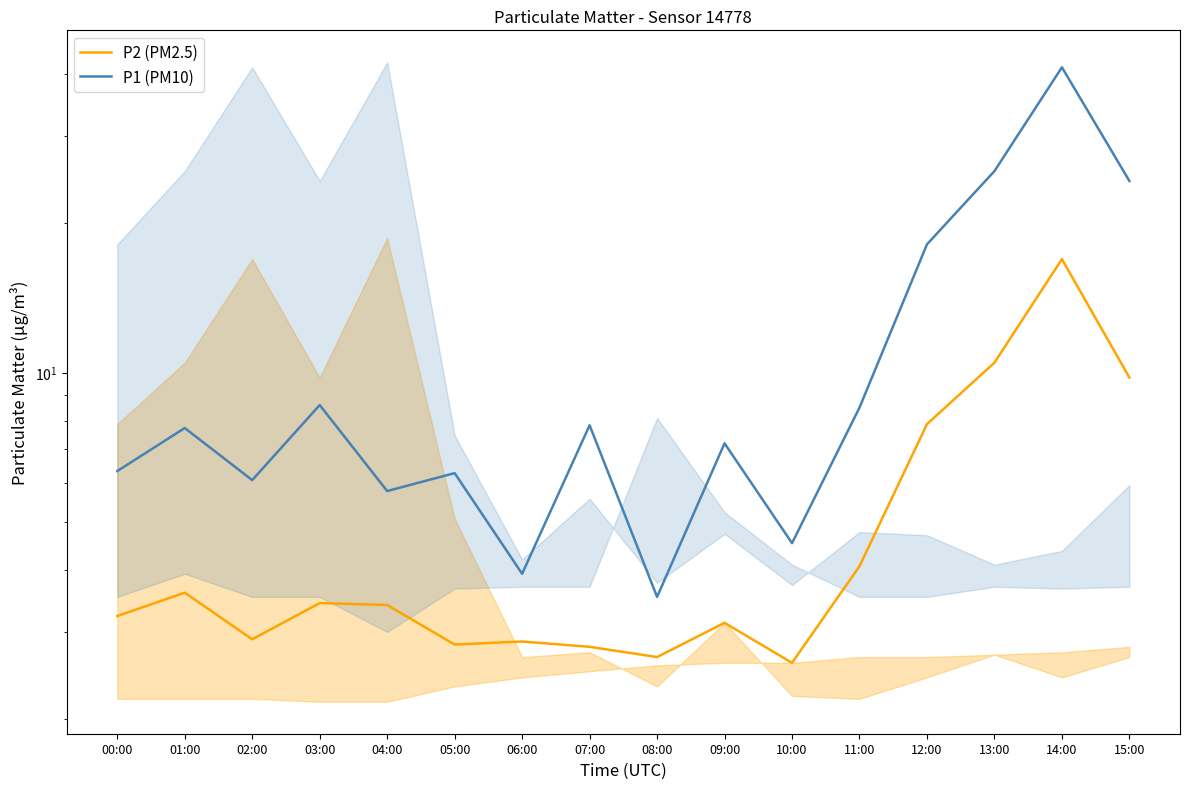

Reading right to left, what are all the values shown in this chart?

P2 (PM2.5): 15:00=9.8	14:00=16.9	13:00=10.5	12:00=7.9	11:00=4.1	10:00=2.6	09:00=3.1	08:00=2.7	07:00=2.8	06:00=2.9	05:00=2.8	04:00=3.4	03:00=3.4	02:00=2.9	01:00=3.6	00:00=3.2
P1 (PM10): 15:00=24.3	14:00=41.2	13:00=25.5	12:00=18.1	11:00=8.5	10:00=4.5	09:00=7.2	08:00=3.5	07:00=7.8	06:00=3.9	05:00=6.3	04:00=5.8	03:00=8.6	02:00=6.1	01:00=7.7	00:00=6.3